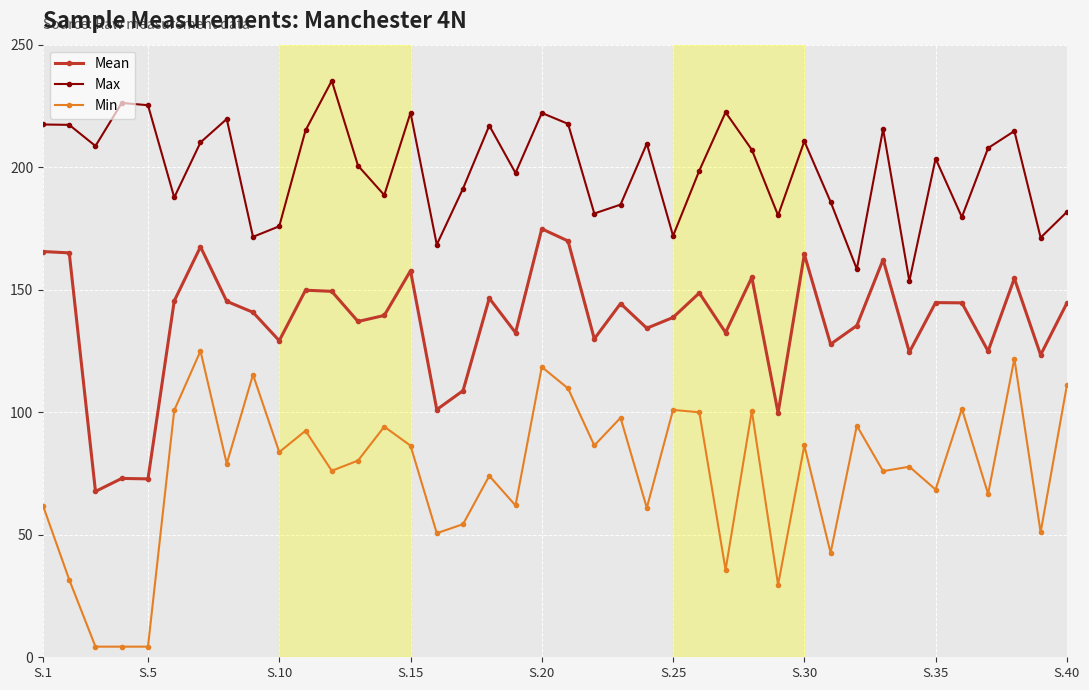

True or false: Min and Mean intersect in this chart.

False